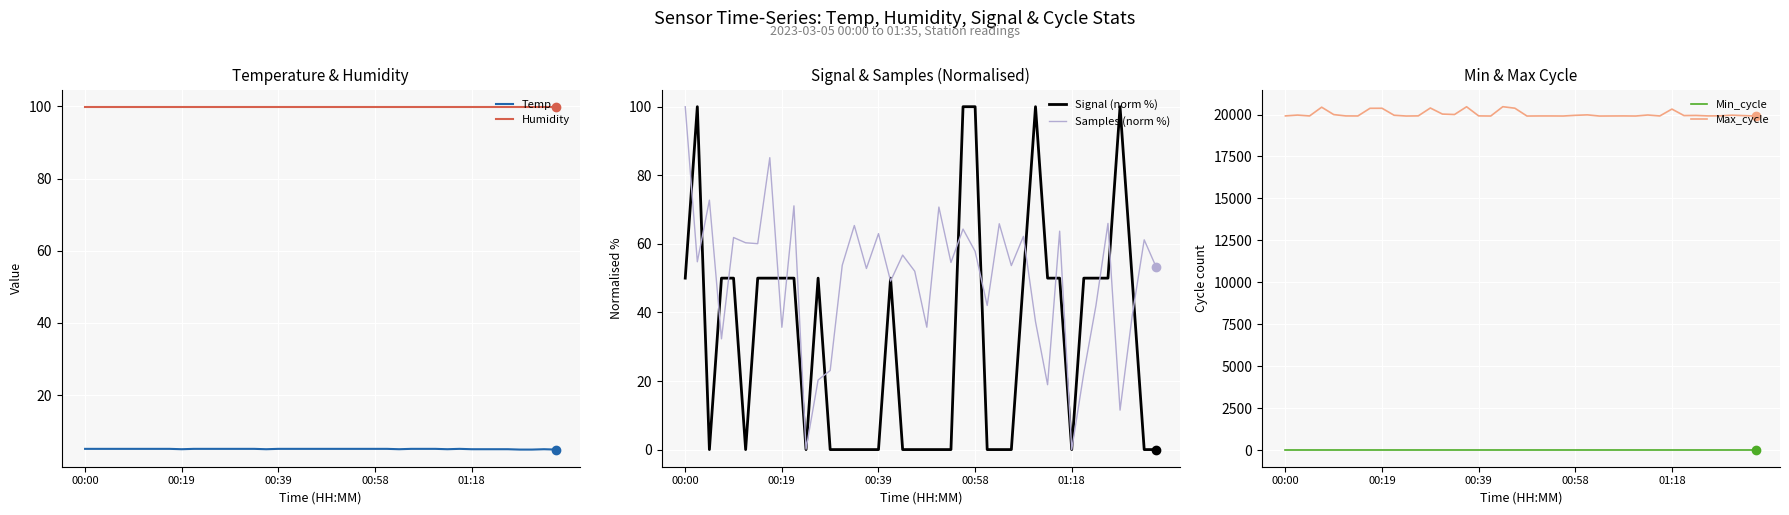

At which category is the sum across all series the highest?

18